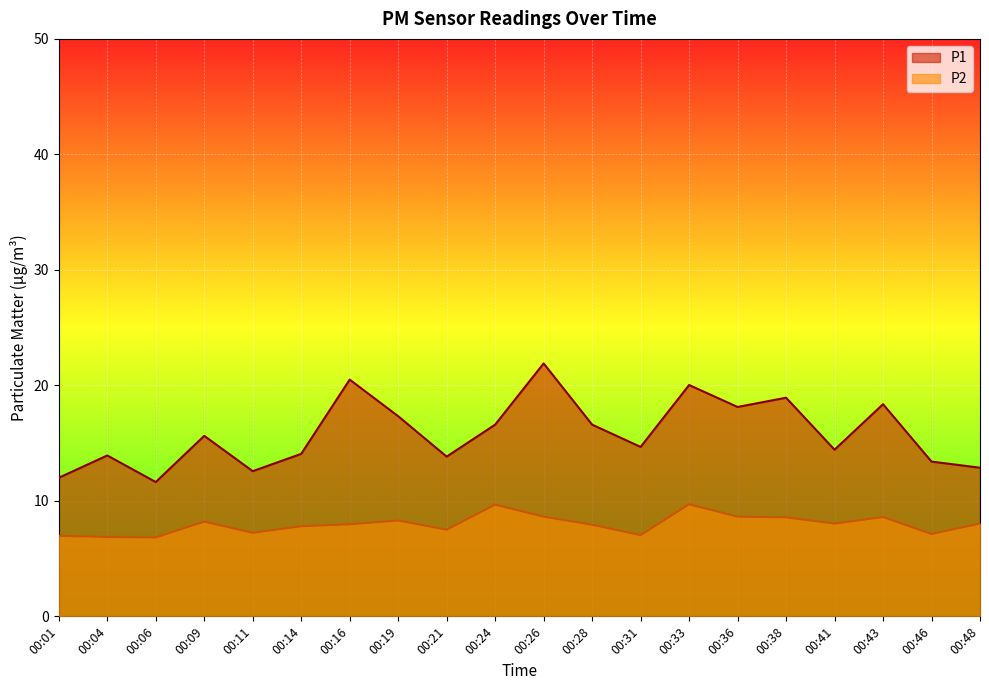

What is the sum of the P1 values at 00:09 and 00:38?

34.6